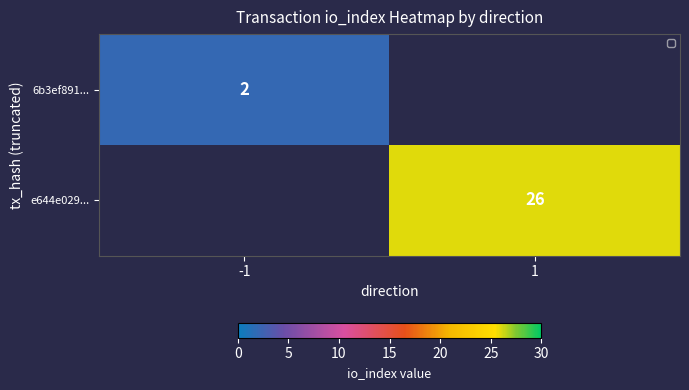

Is it true that 6b3ef891... equals 3 at -1?

False